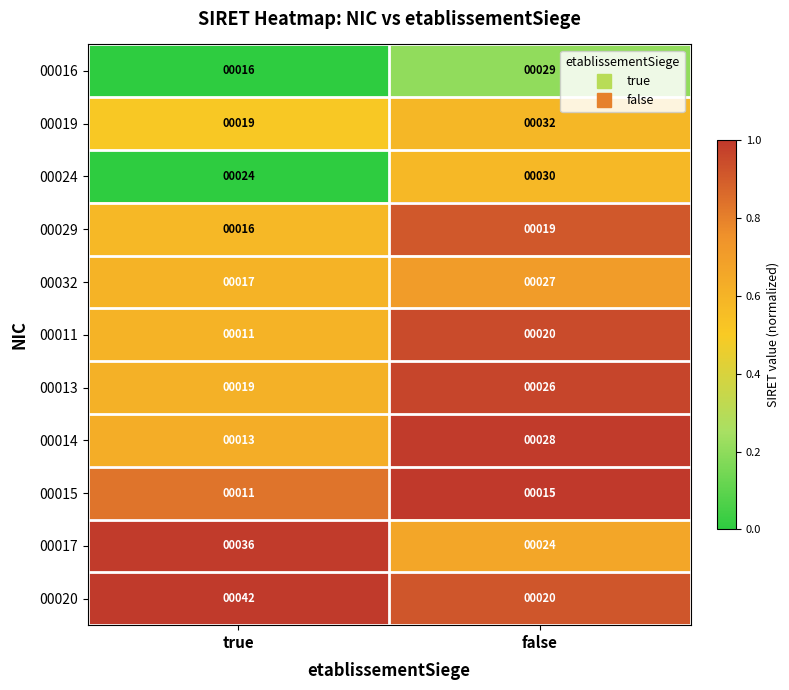

List the series in order of their peak value, lowest first.

00015, 00029, 00011, 00013, 00032, 00014, 00016, 00024, 00019, 00017, 00020